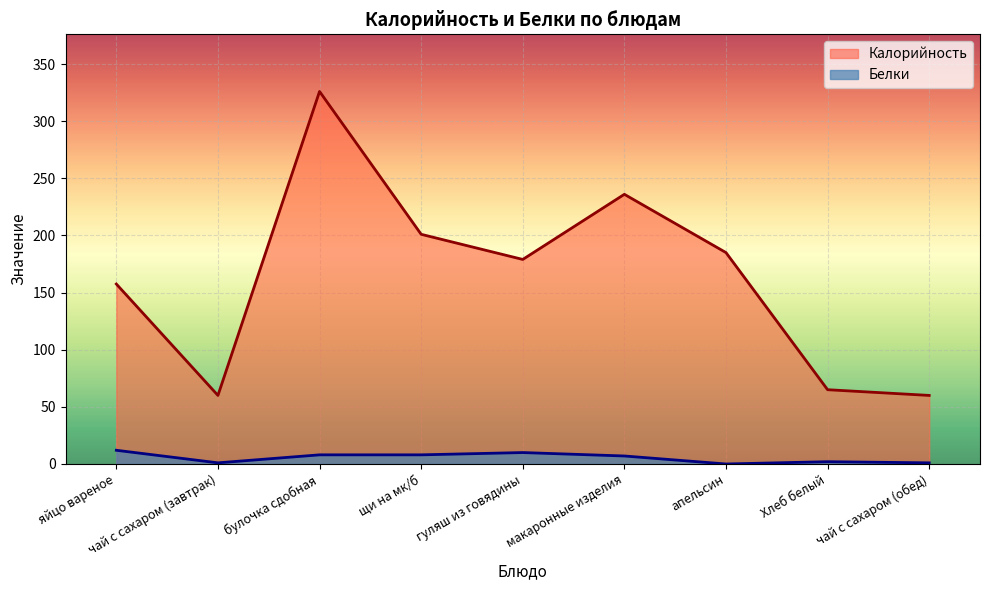

What is the label of the 7th point from the right?

булочка сдобная